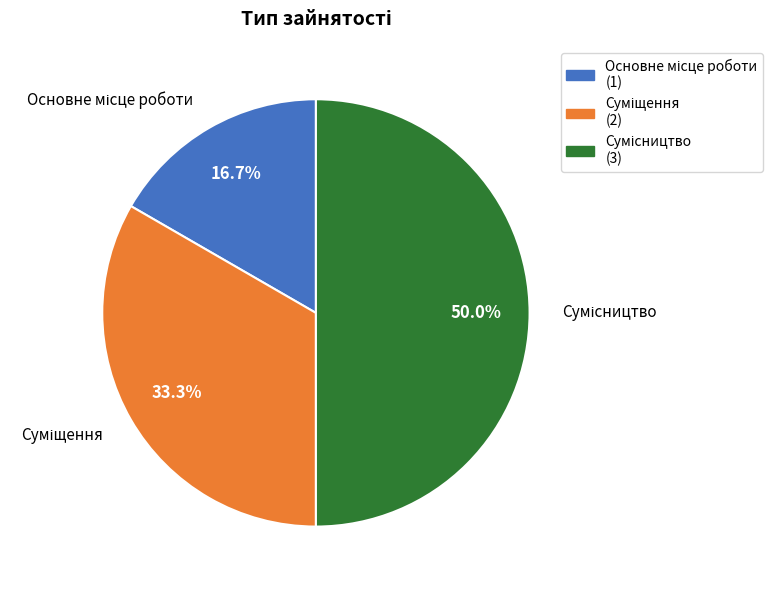

Count the number of slices in the pie.

3